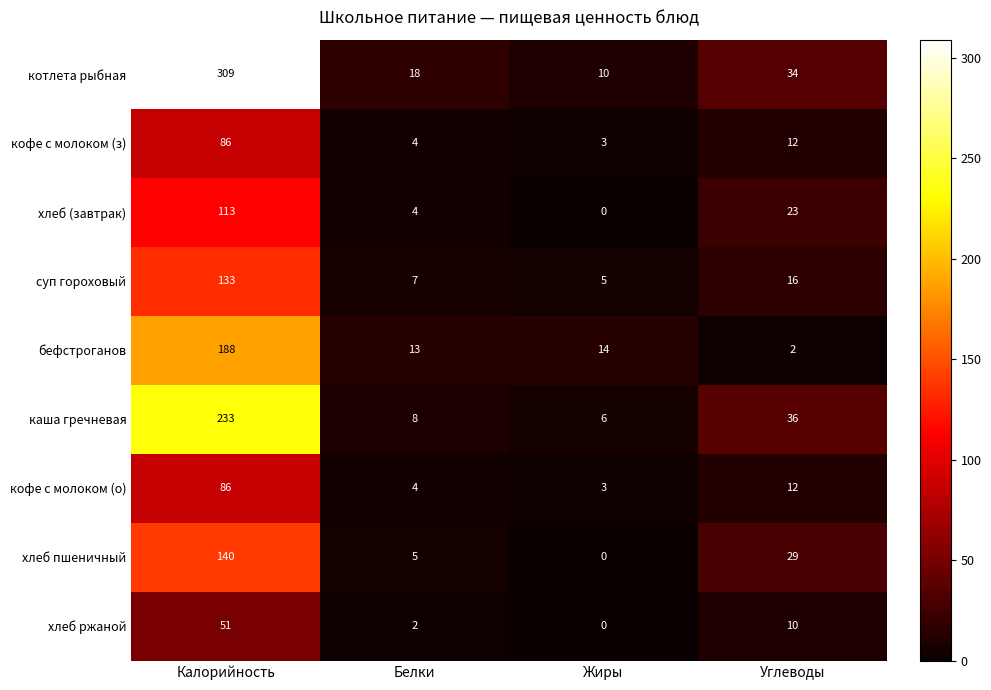

Which series has the widest spread of values?

котлета рыбная